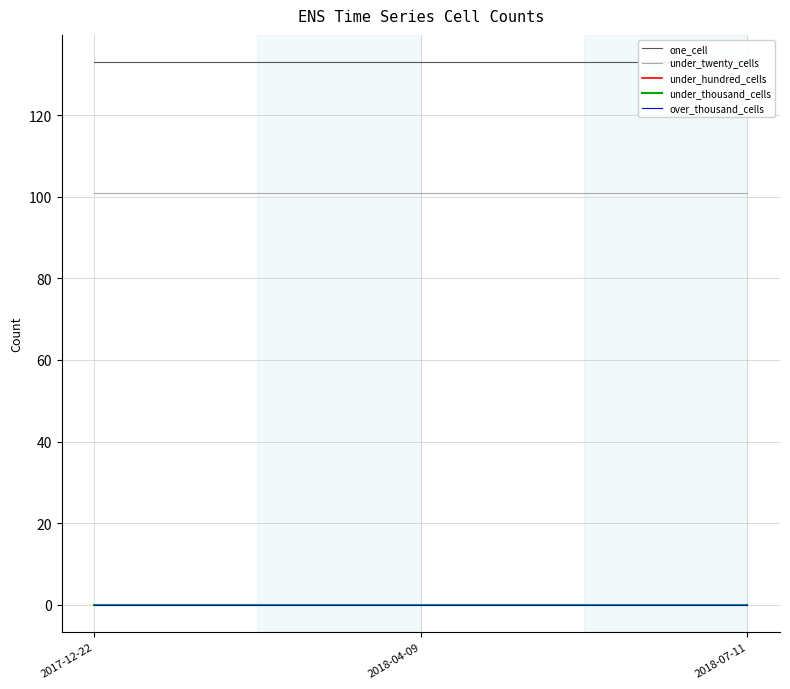

Which series has the widest spread of values?

one_cell